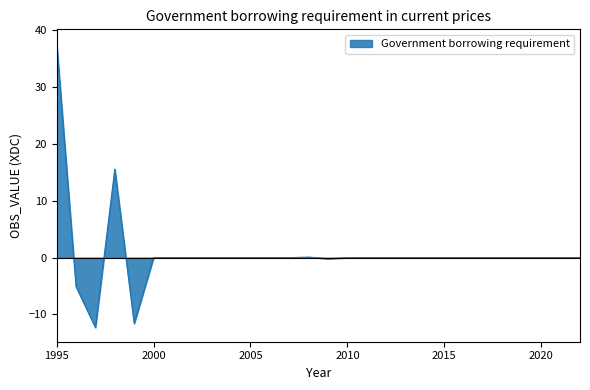

What is the difference between the maximum and minimum values?

50.0